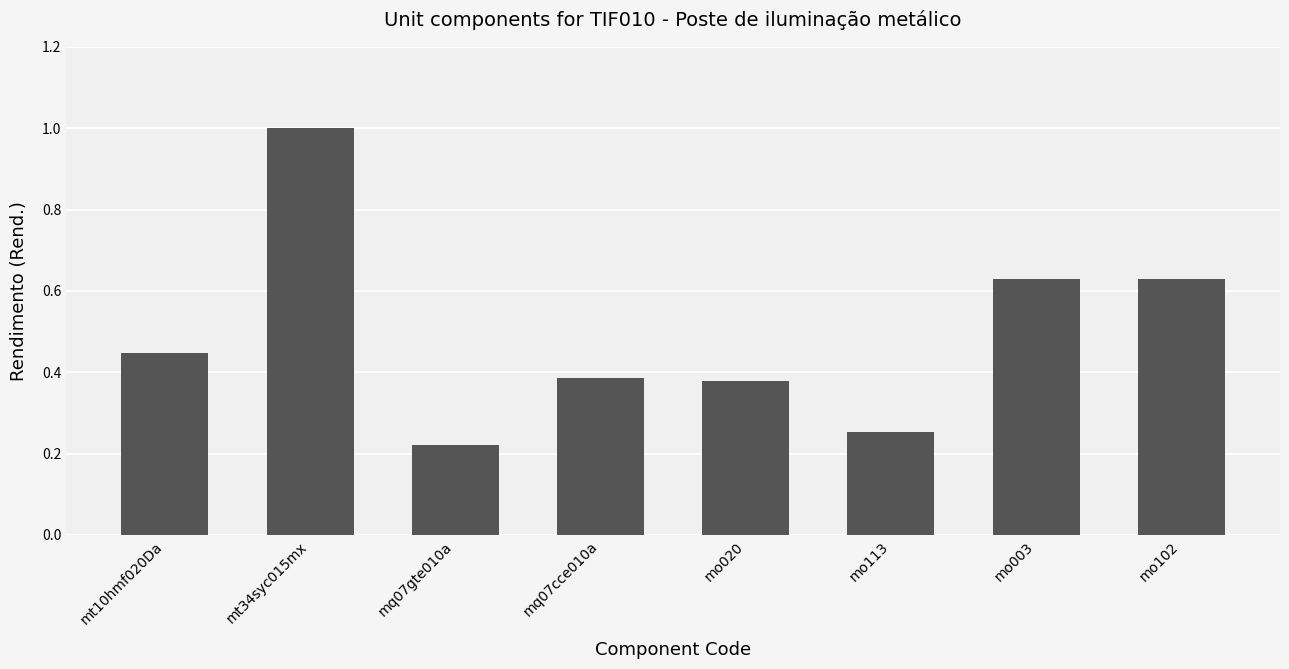

At which label is the value closest to 0?

mq07gte010a